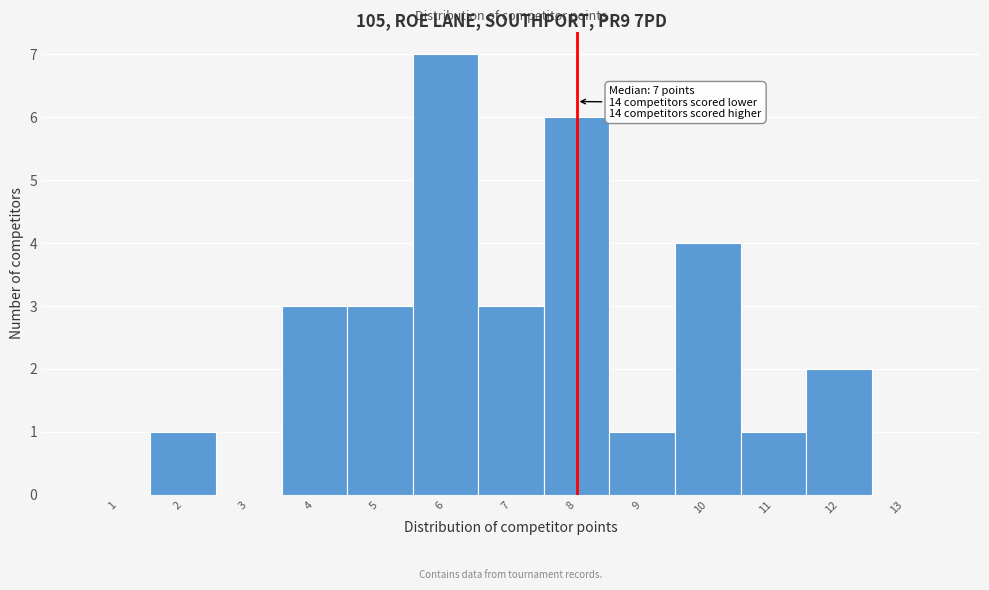

Which range on the x-axis has the tallest bar?

5.5 to 6.5